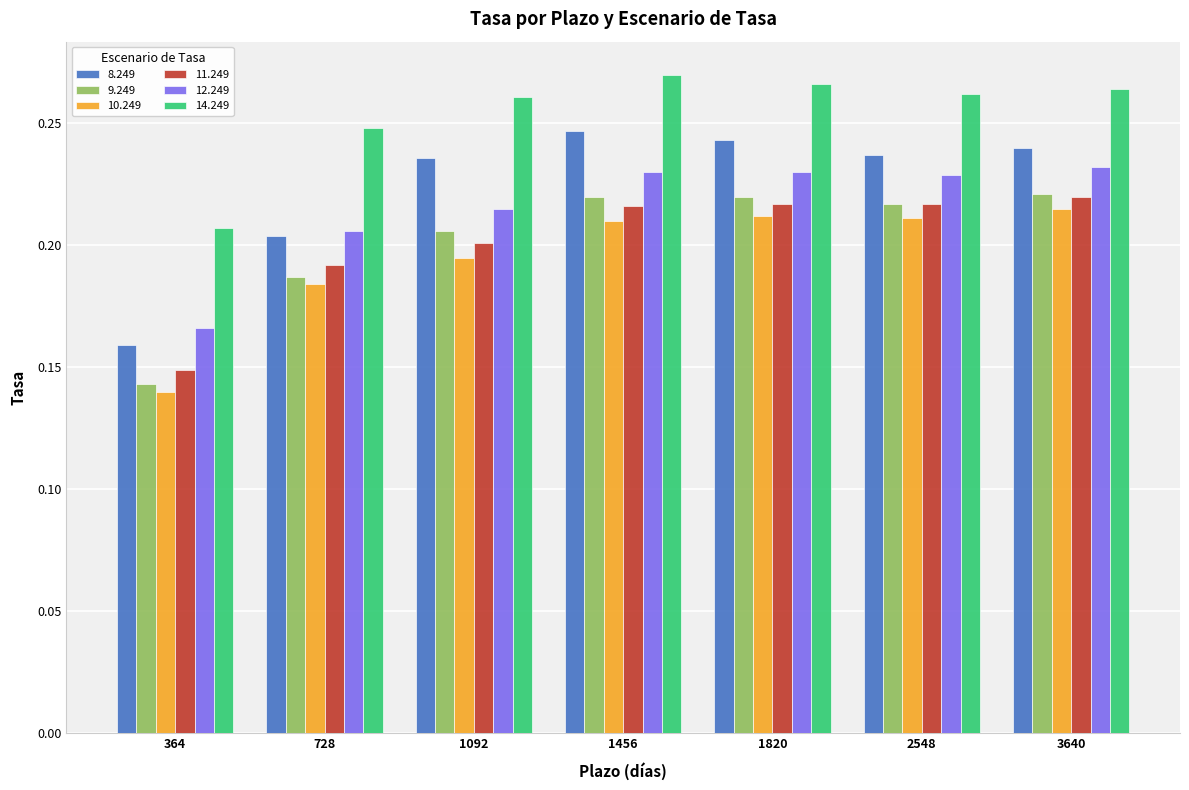

Which series changed the most between 364 and 1456?

8.249